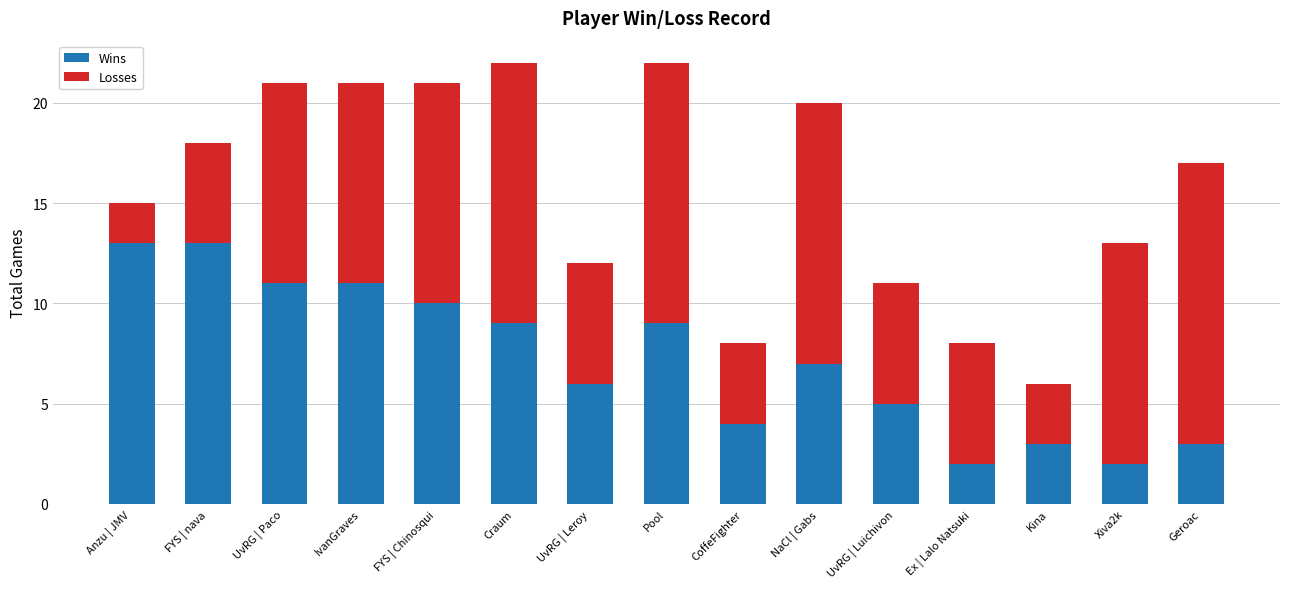

What is the total value across all series at FYS | Chinosqui?

21